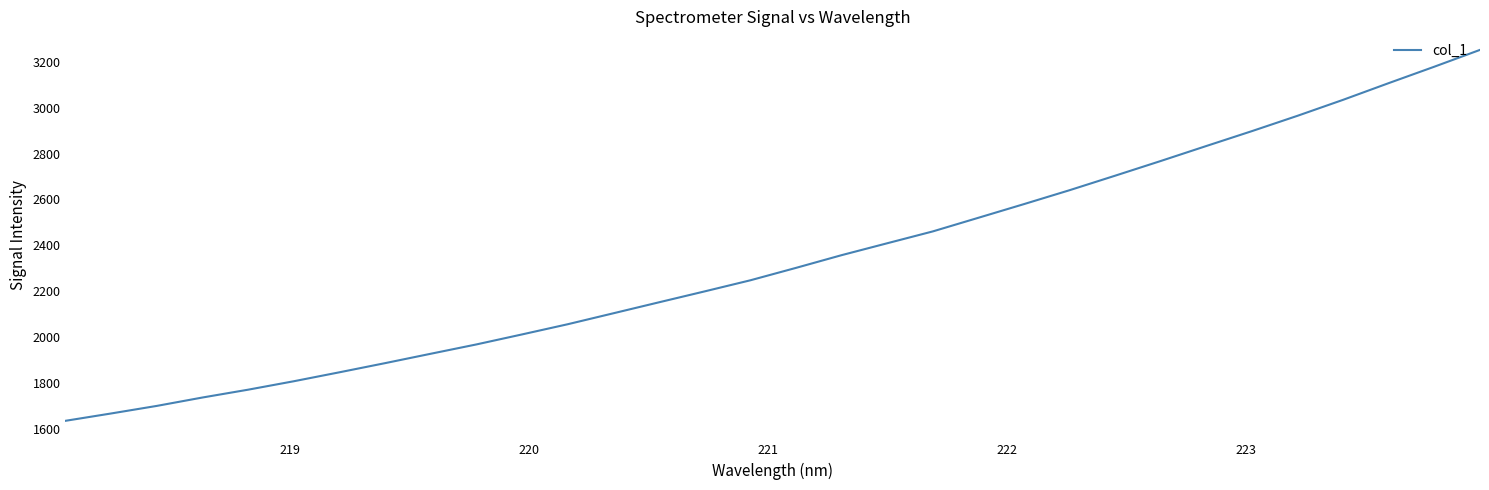

What is the difference between the maximum and minimum values?

1619.7